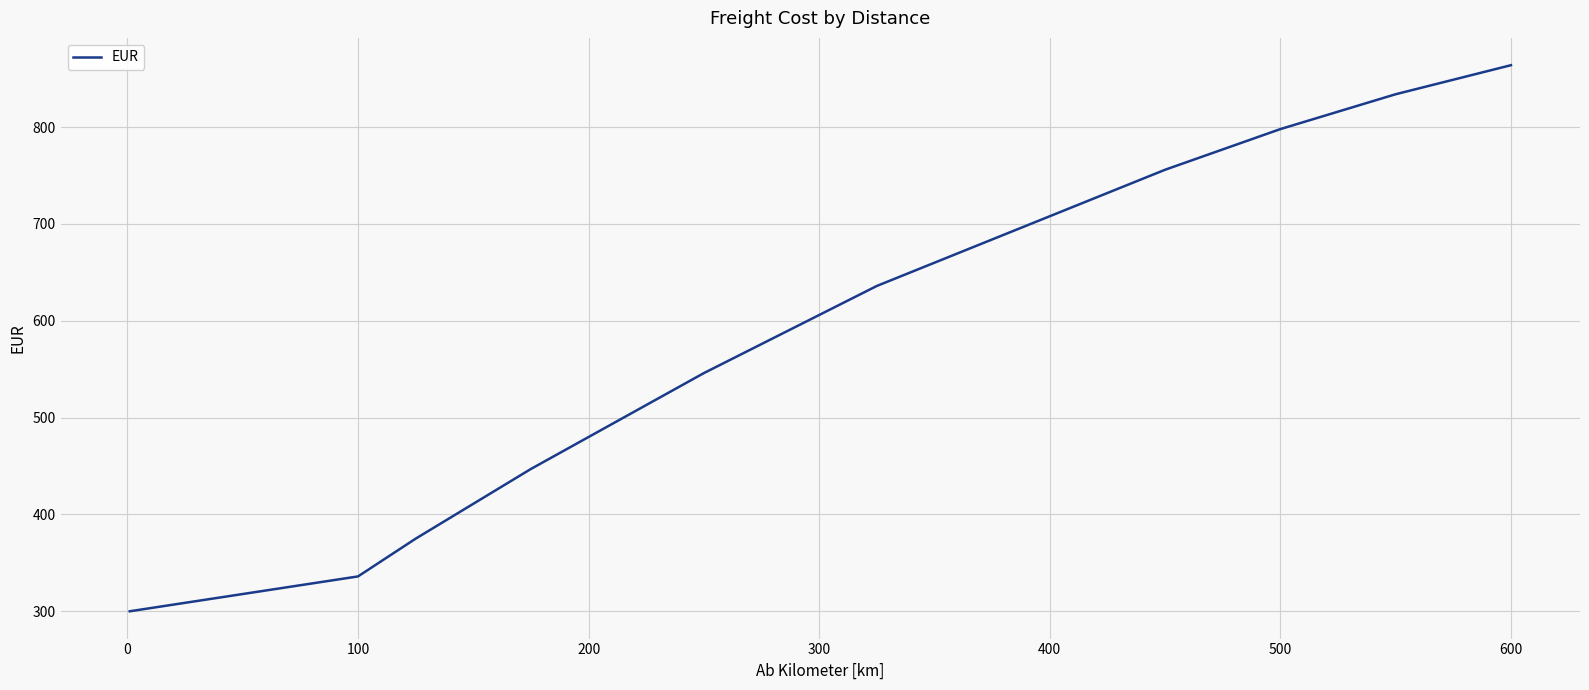

What is the difference between the second highest and second lowest values?

513.0